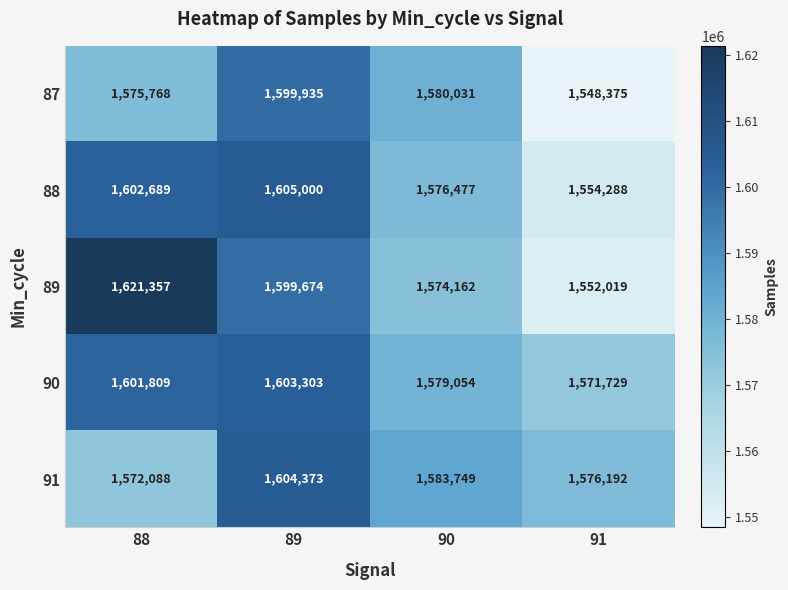

What is the maximum value shown in the chart?

1621357